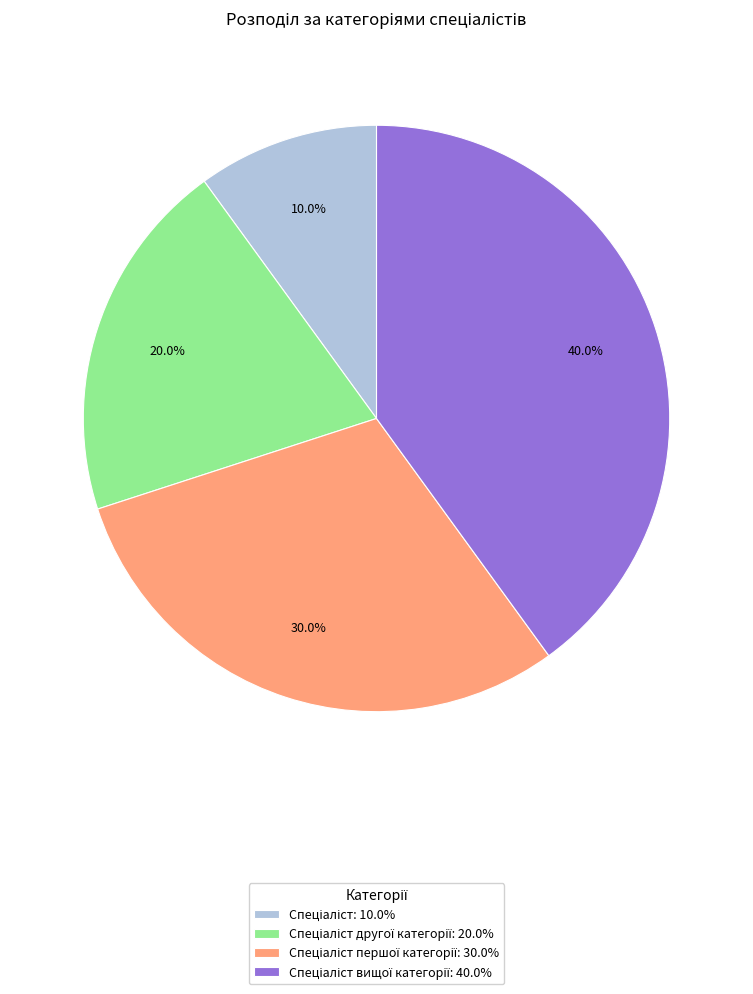

Is there a majority slice in this chart?

No